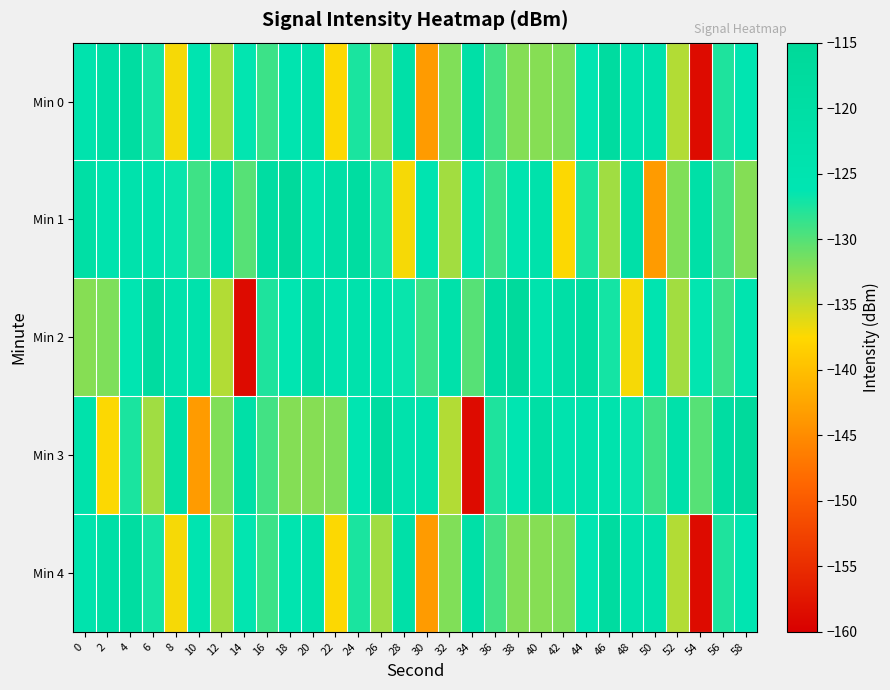

What is the total value across all series at 16?

-633.8